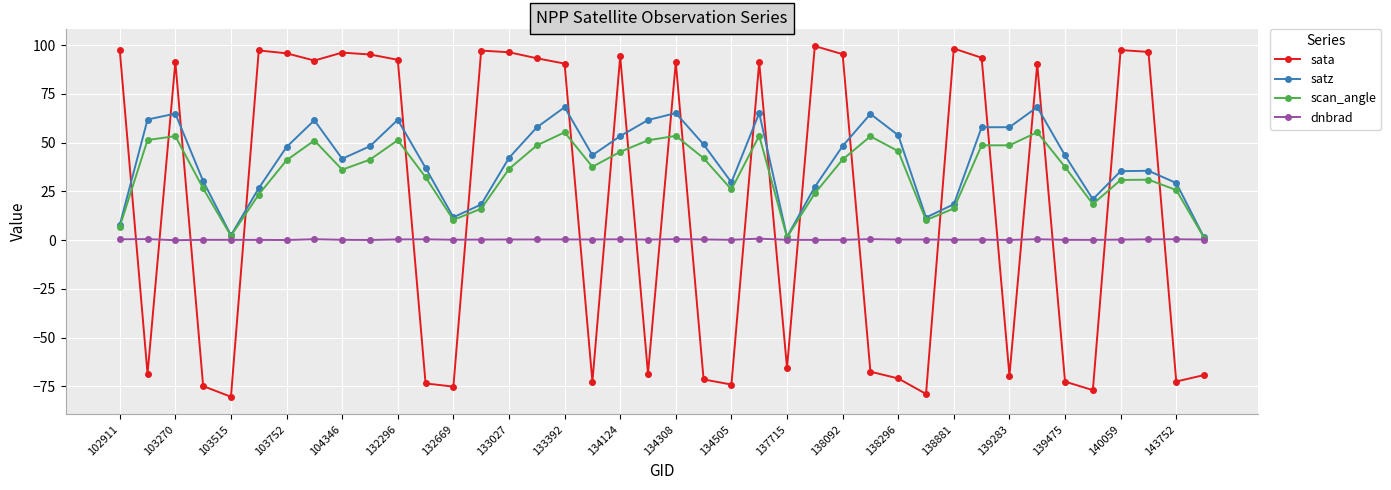

List the series in order of their peak value, lowest first.

dnbrad, scan_angle, satz, sata